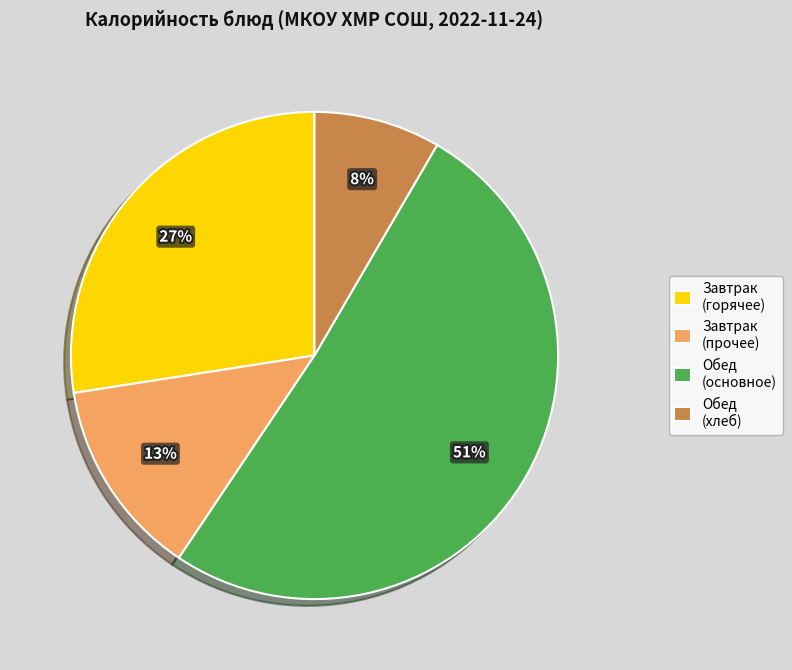

Which has a higher value, Завтрак (горячее) or Обед (основное)?

Обед (основное)